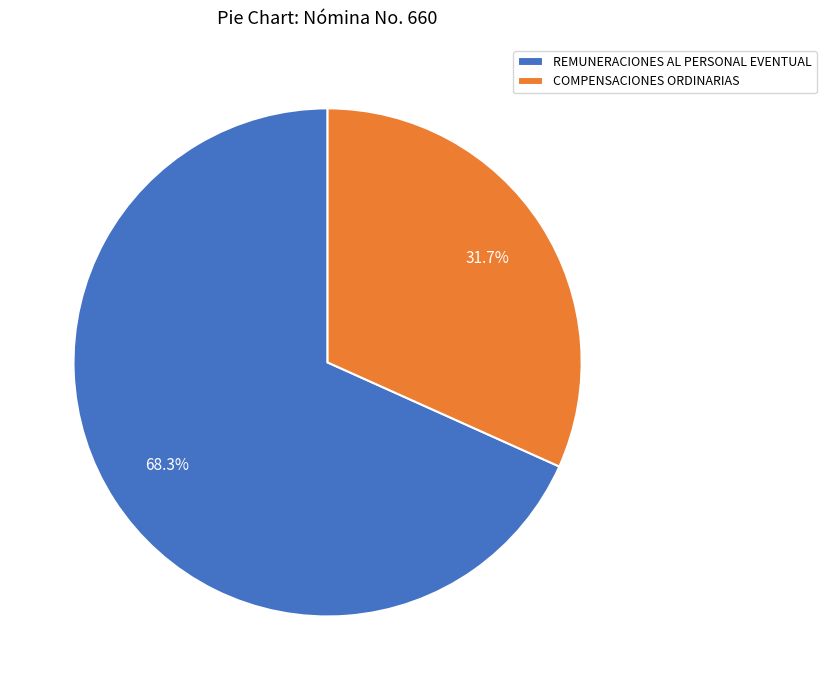

To the nearest percent, what percentage of the pie is COMPENSACIONES ORDINARIAS?

32%